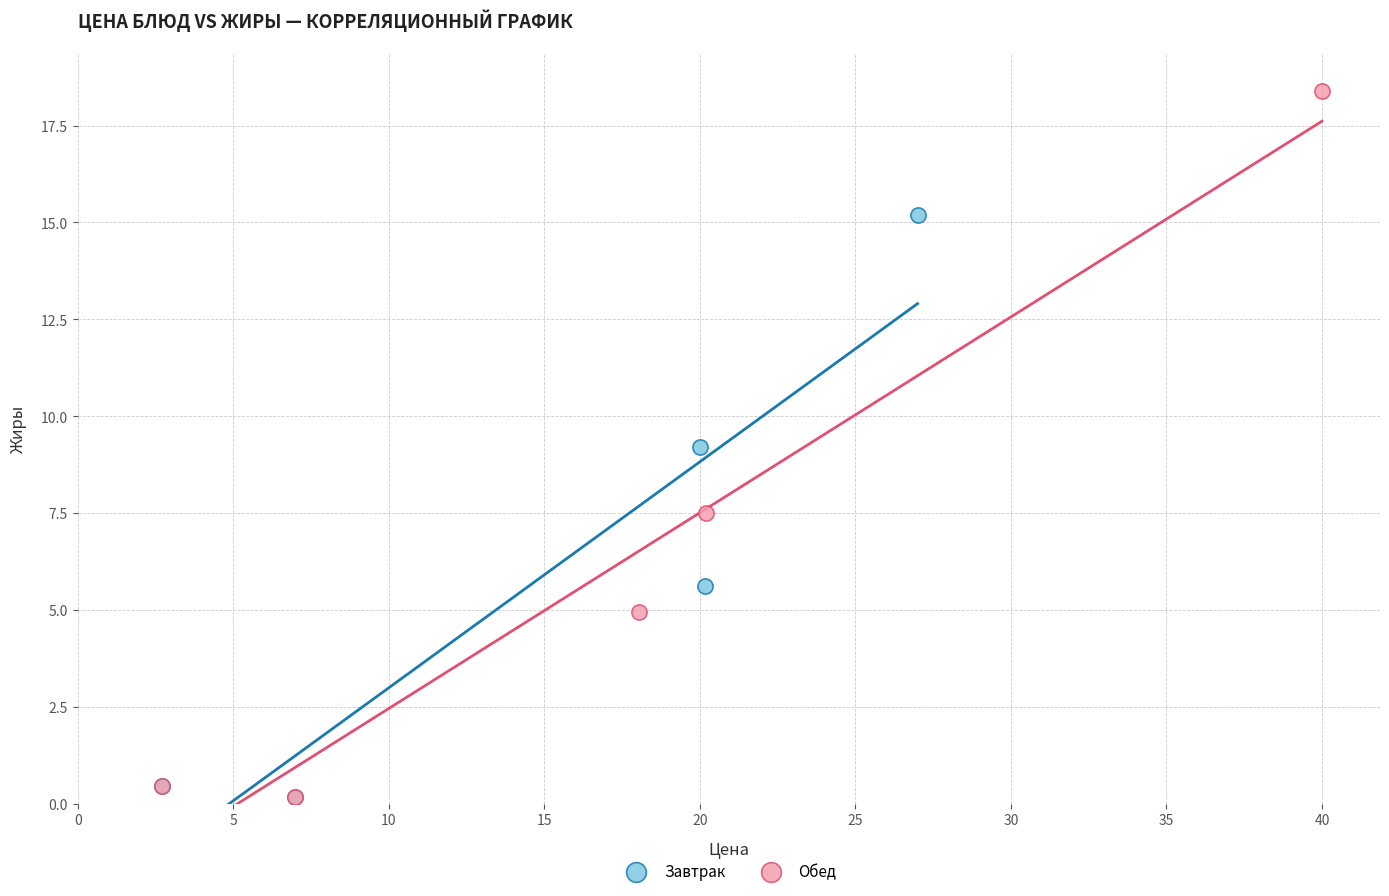

Which series has the largest Y range (max minus min)?

Обед